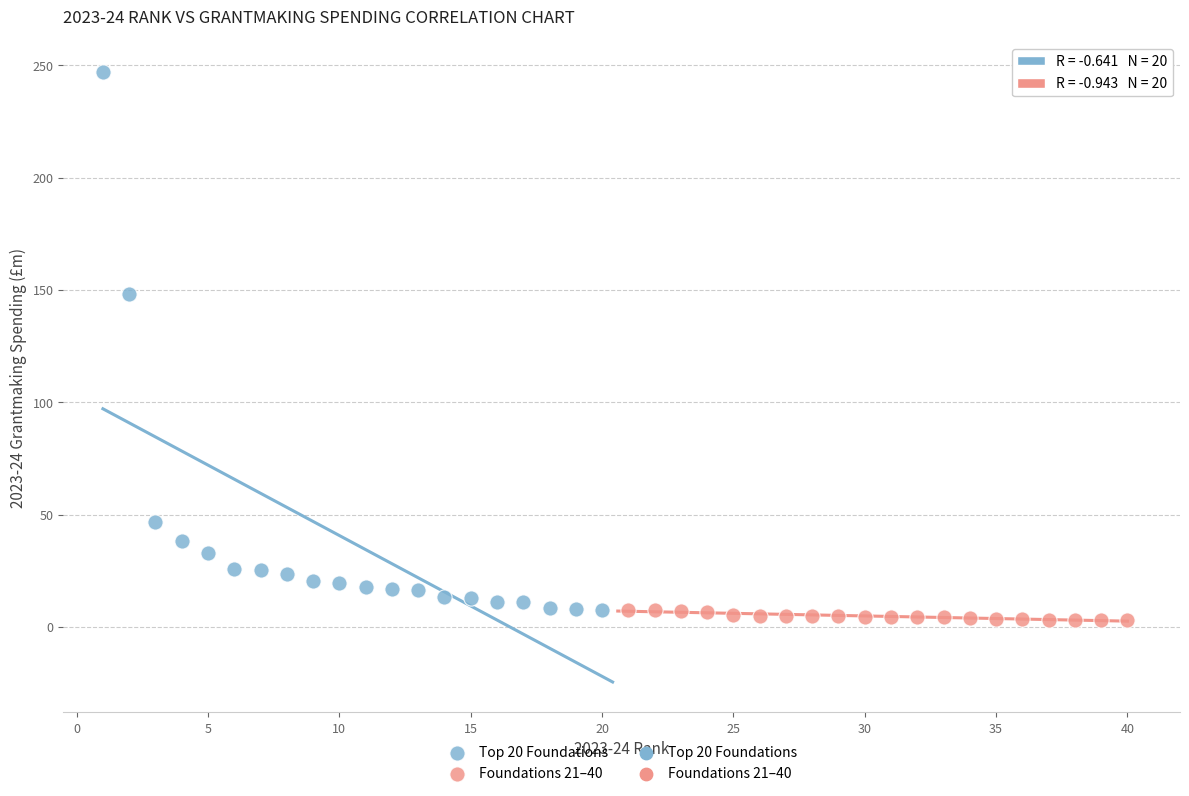

Which series has the largest Y range (max minus min)?

Top 20 Foundations